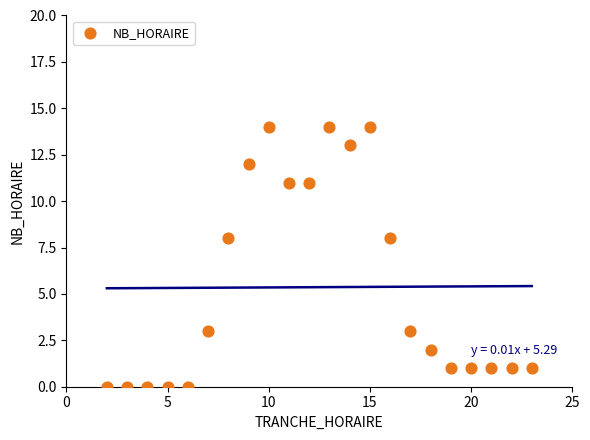

What is the range of X values (max minus min)?

21